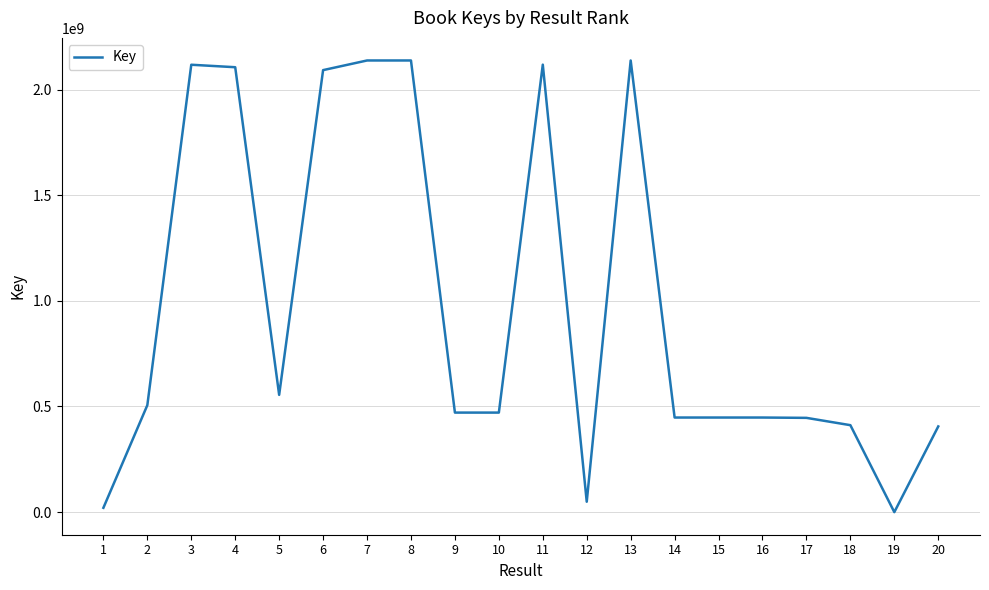

How many values are below 471134113?

10